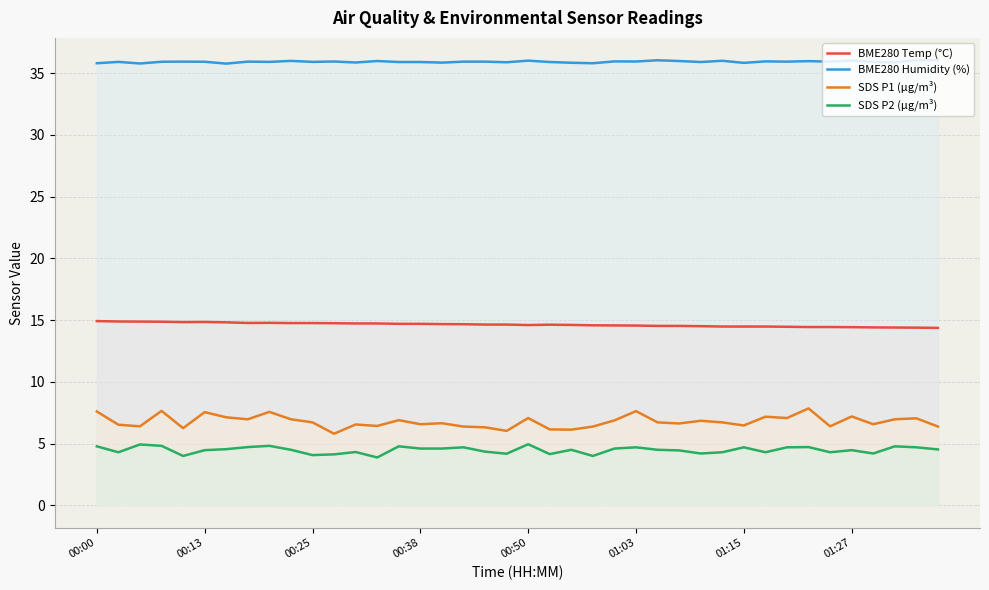

At 00:25, list the series in order from largest to smallest.

BME280 Humidity (%), BME280 Temp (°C), SDS P1 (µg/m³), SDS P2 (µg/m³)